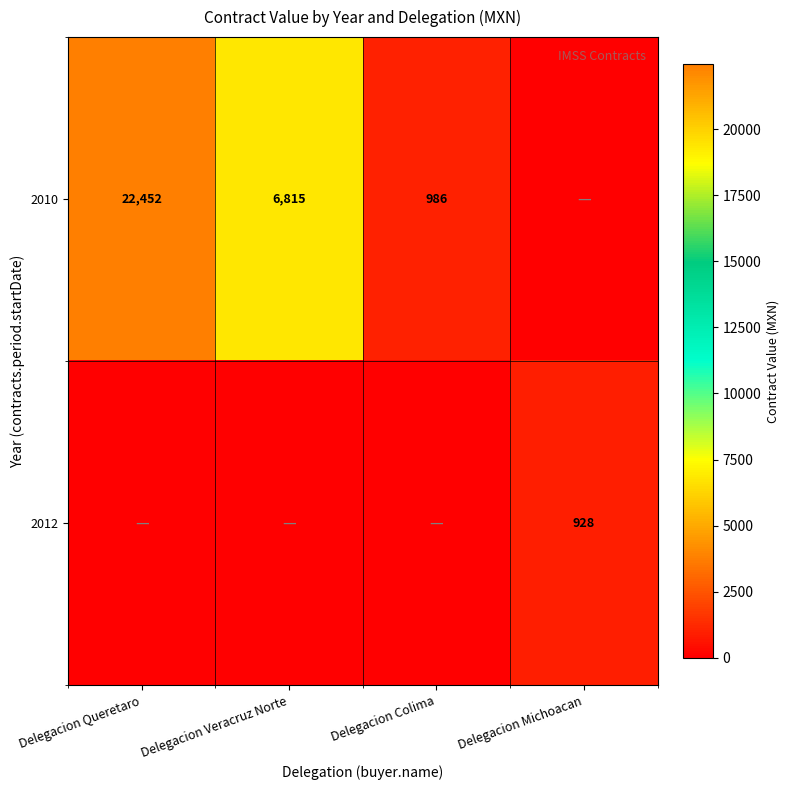

Is the value of 2012 at Delegacion Michoacan greater than the value of 2010 at Delegacion Colima?

No